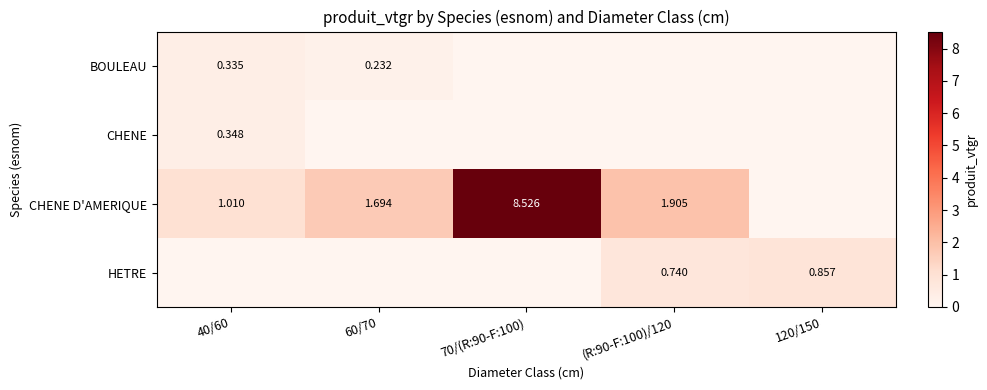

Which series has the largest total across all categories?

CHENE D'AMERIQUE